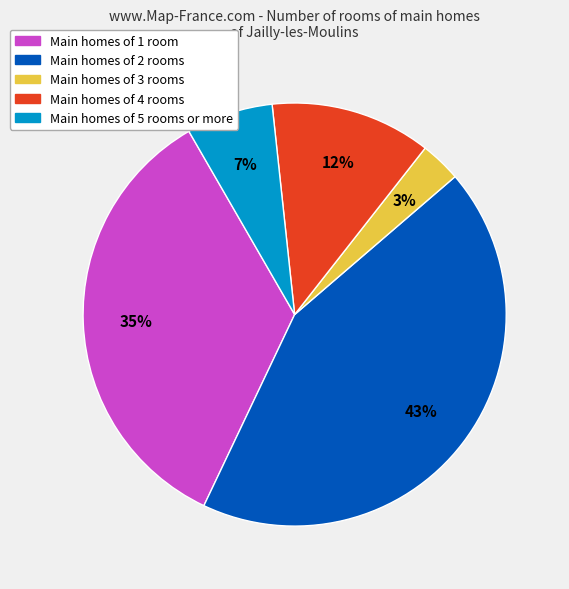

To the nearest percent, what is the difference between the largest and smallest slice percentages?

40%